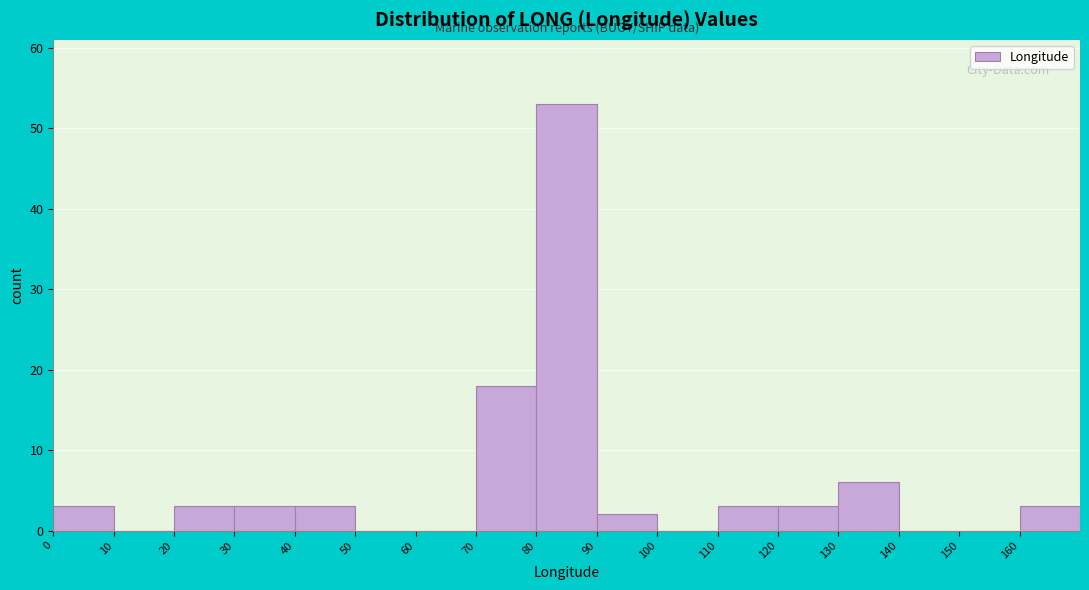

What is the height of the bar covering 130 to 140 on the x-axis? The values are not printed on the chart, so give them approximately, as read against the axis.

6